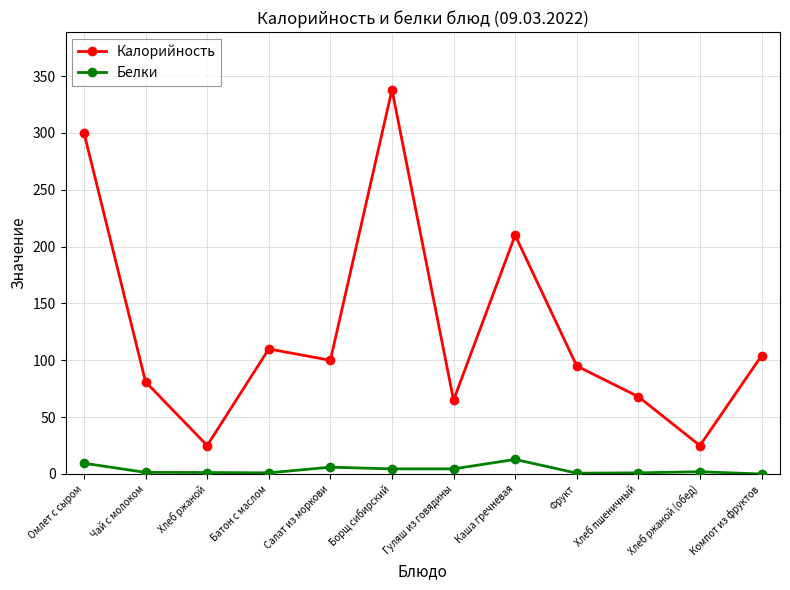

What position from the left is Омлет с сыром?

1